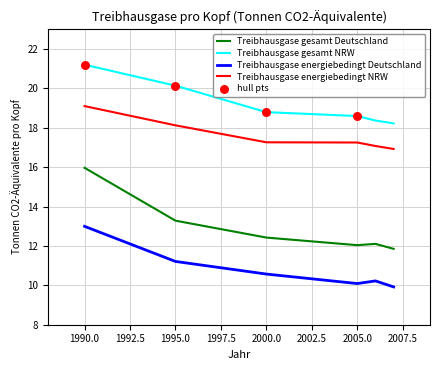

What is the smallest value displayed?

9.9